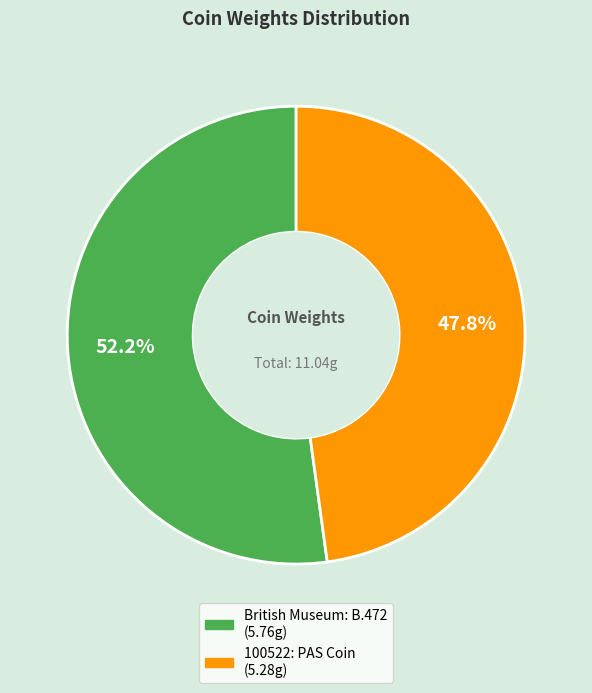

Which slice is the smallest?

100522: PAS Coin